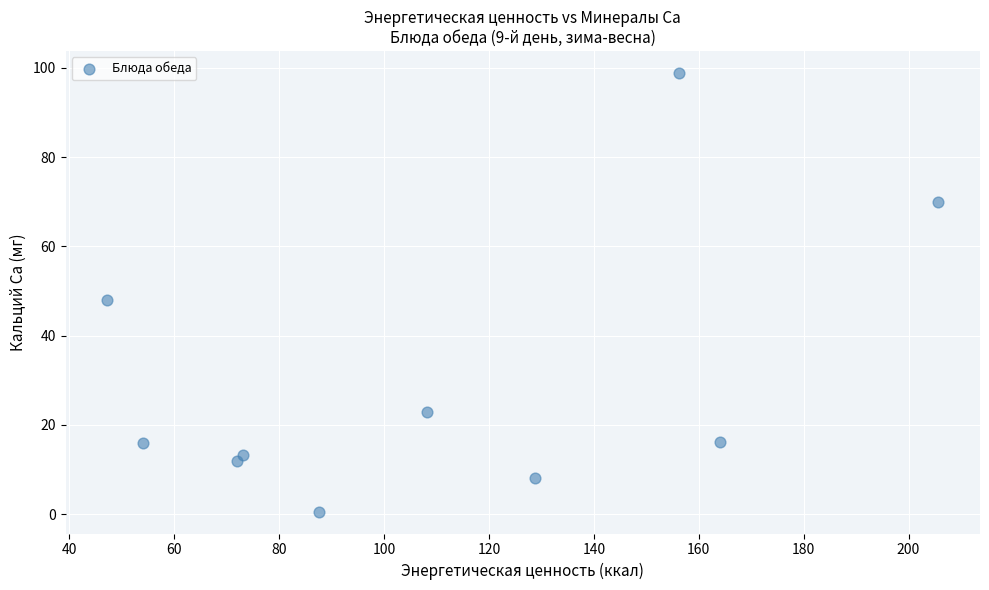

What is the average X value?

109.7